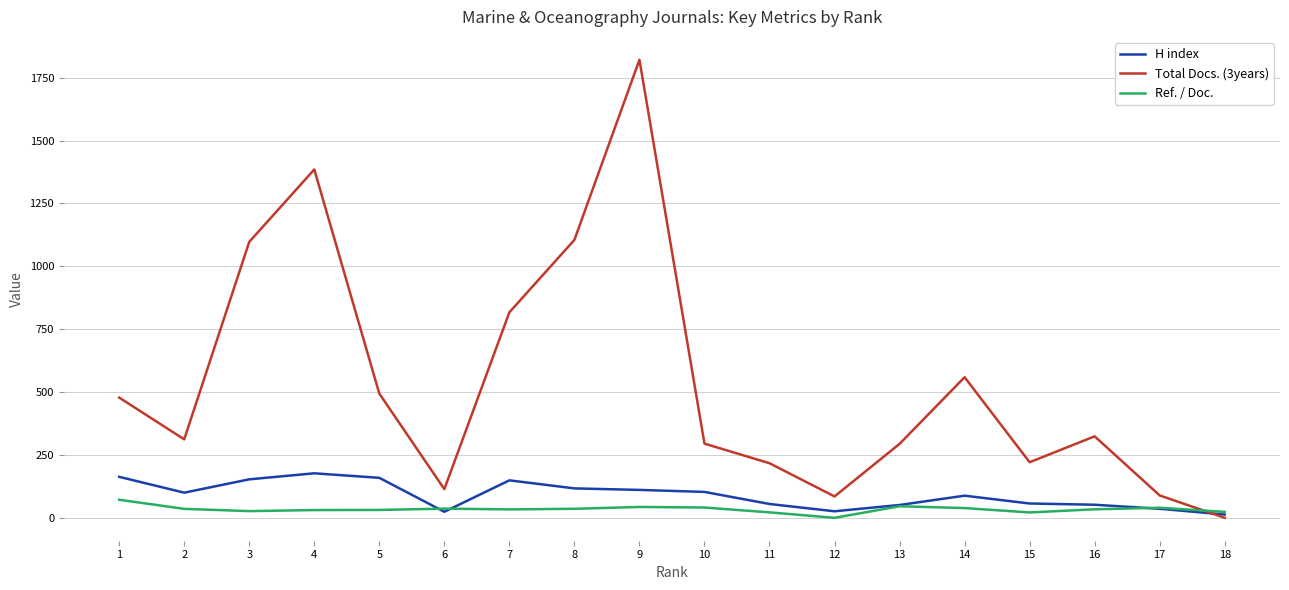

What is the highest value of the H index series?

177.0